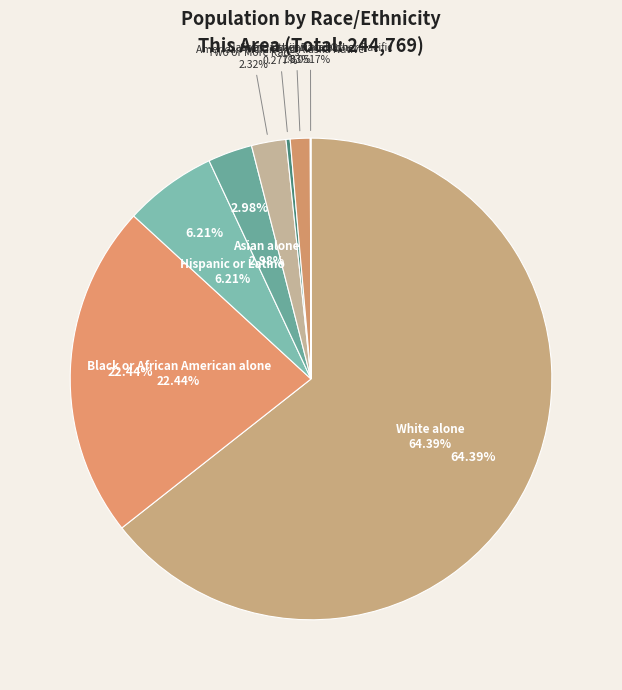

To the nearest percent, what is the difference between the Some Other Race alone and Native Hawaiian and Other Pacific slice percentages?

1%